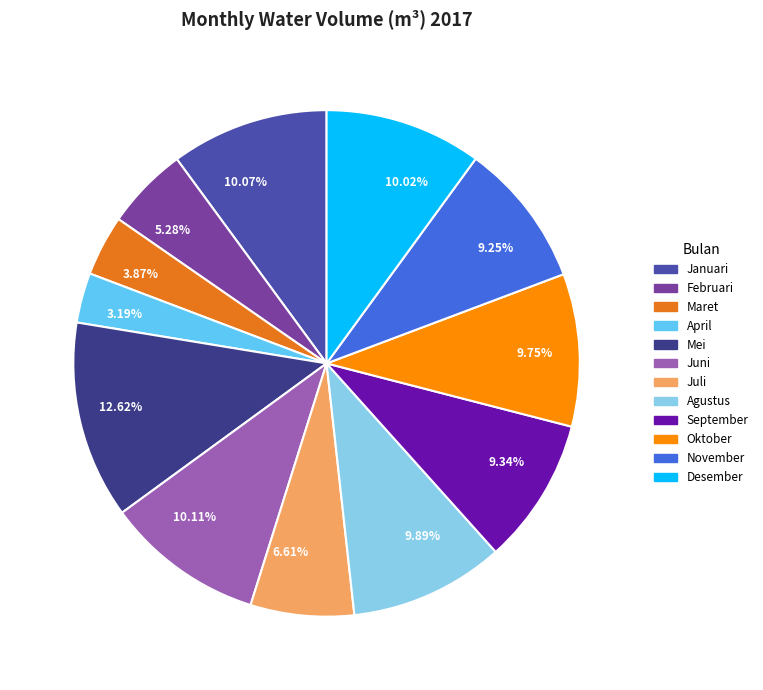

Approximately how many times larger is the value at 12.62% compared to 9.34%?

1.4